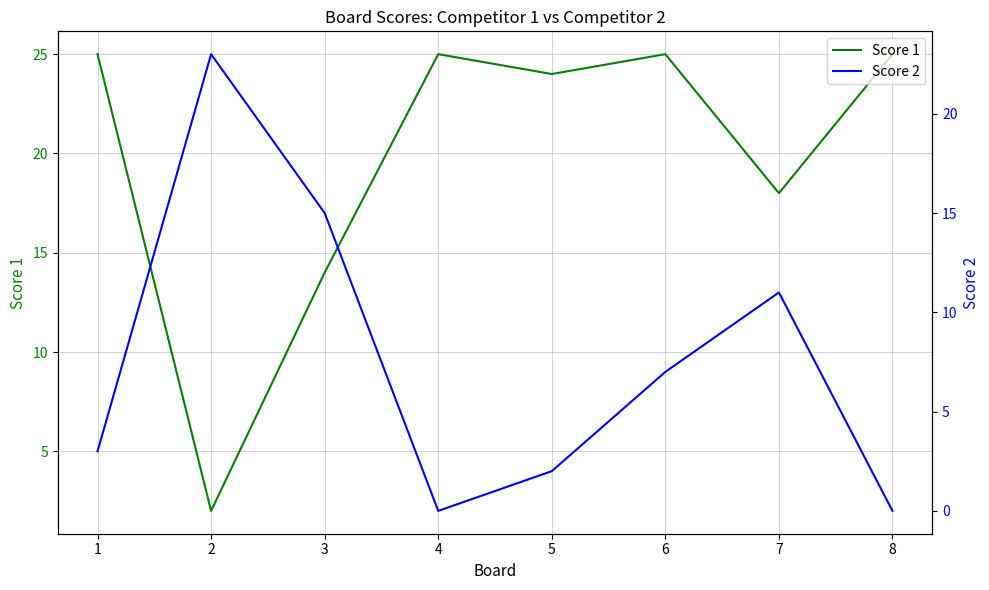

How many lines are shown in the chart?

2